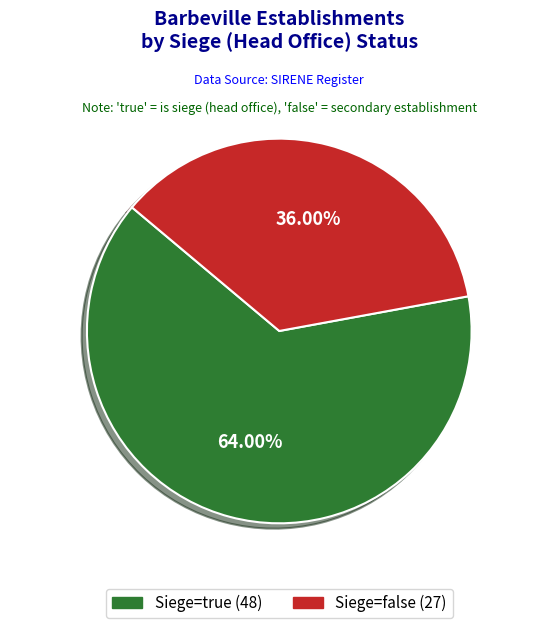

Is there any slice that represents more than half of the pie?

Yes